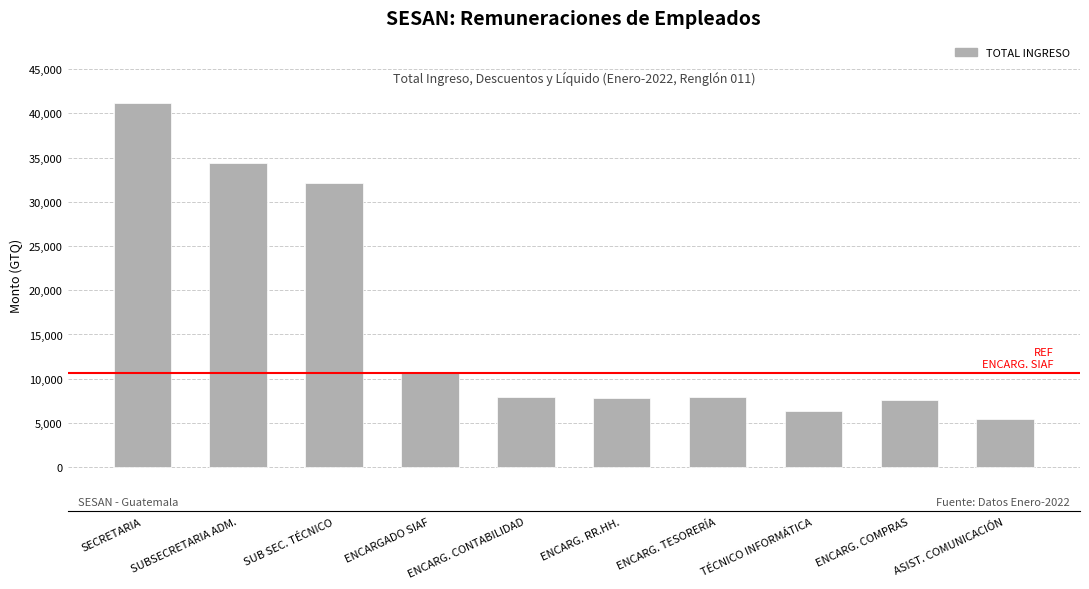

What is the sum of the values at ENCARG. TESORERÍA and SECRETARIA?

49045.0